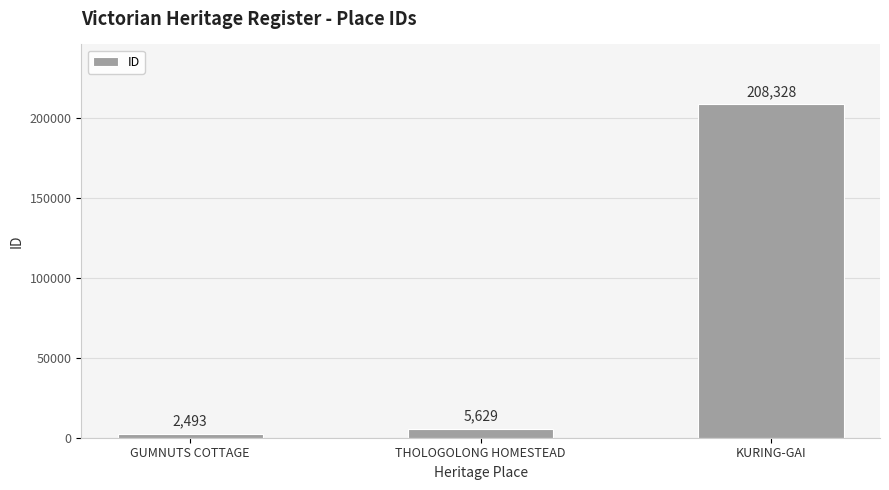

Which label corresponds to the largest value in the chart?

KURING-GAI